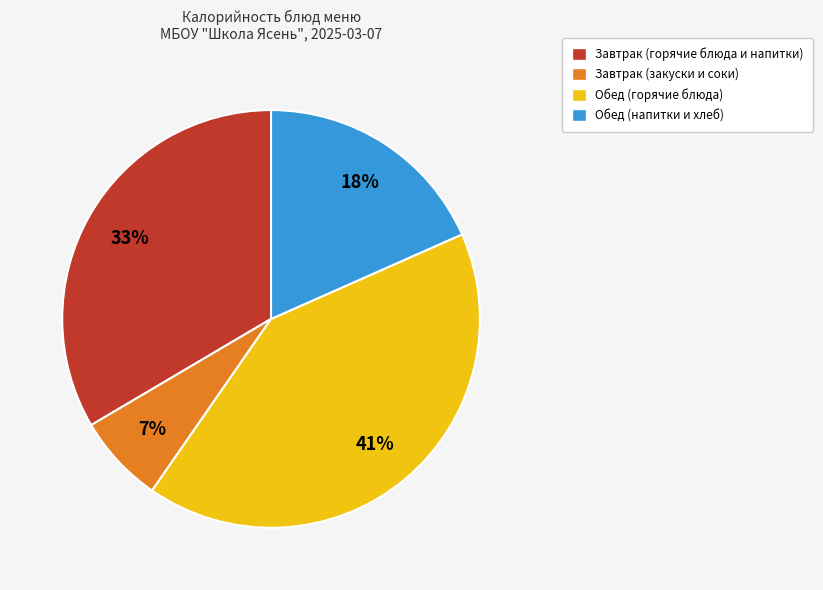

To the nearest percent, what is the average slice percentage?

25%